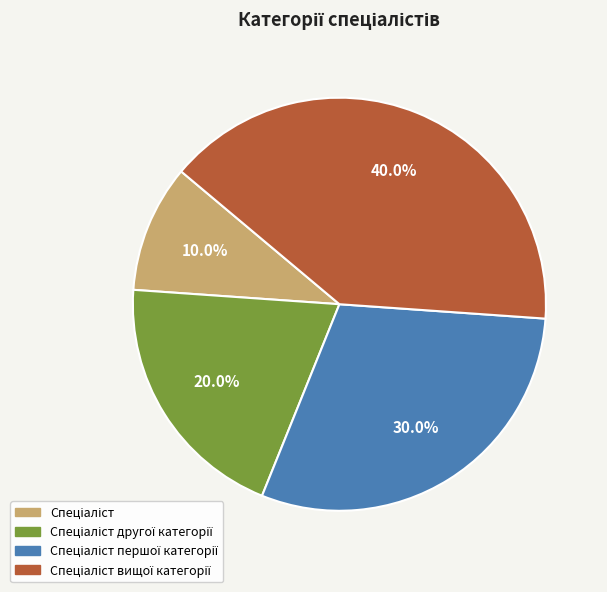

Does any single category account for the majority?

No